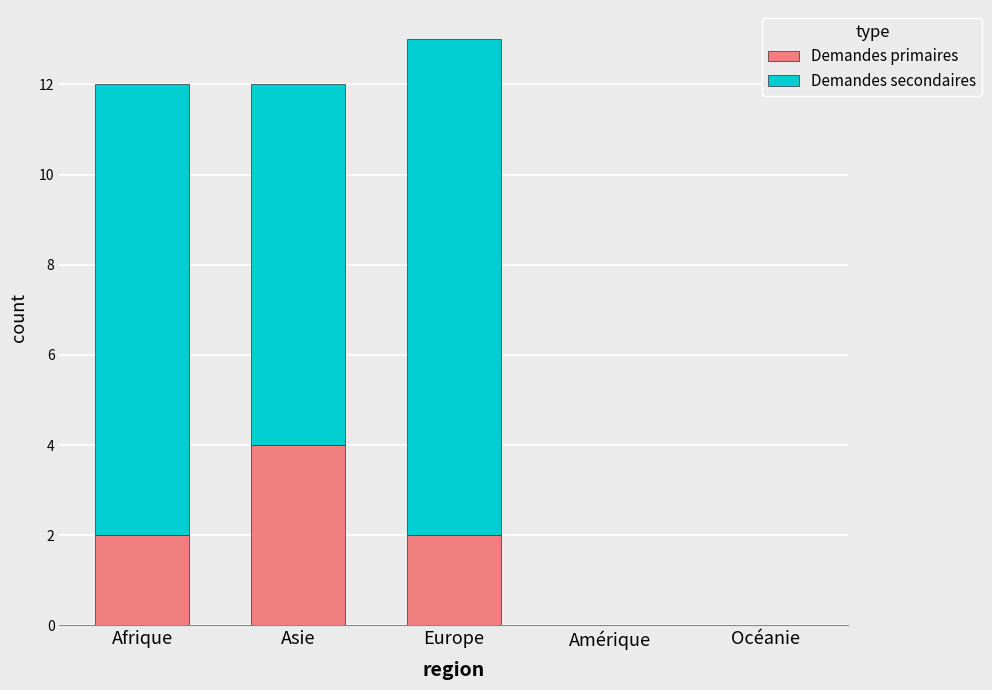

At which label does Demandes primaires reach its peak?

Asie